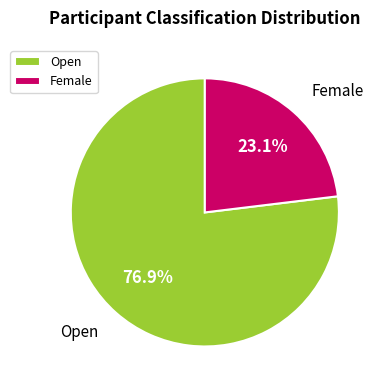

What is the ratio of the value at Female to the value at Open?

0.3